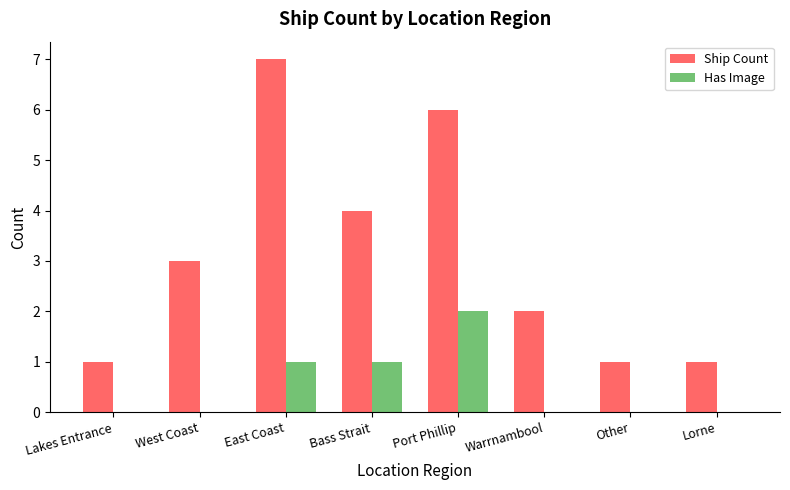

Which label corresponds to the largest value in the chart?

East Coast